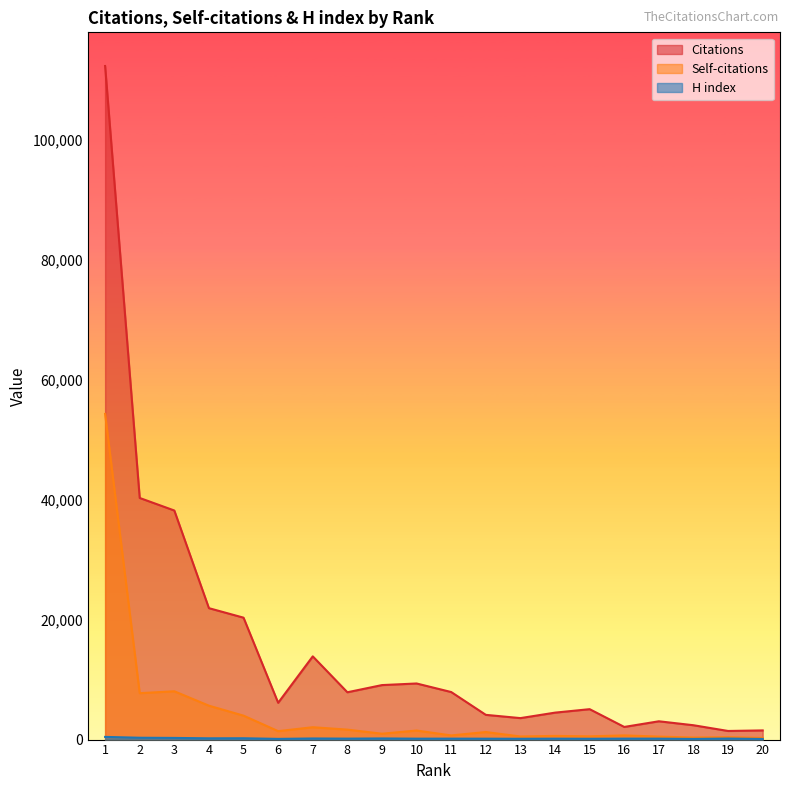

What is the difference between the second highest and minimum values in the Citations series?

38832